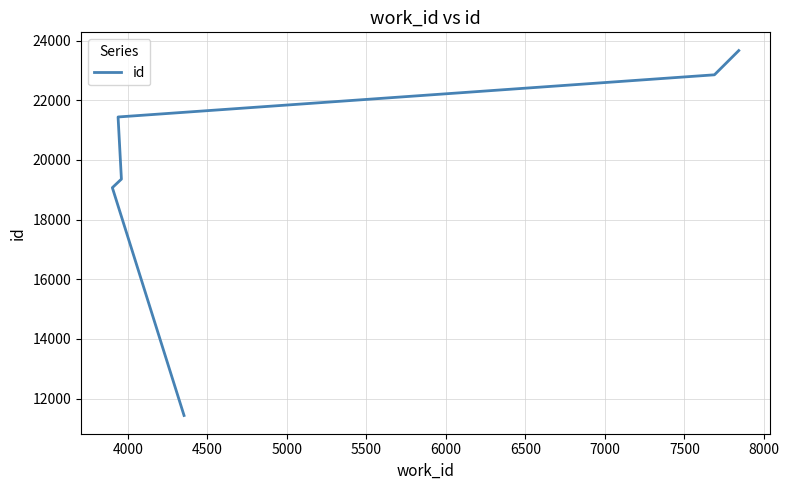

Approximately how many times larger is the value at 4000 compared to 5000?

0.9